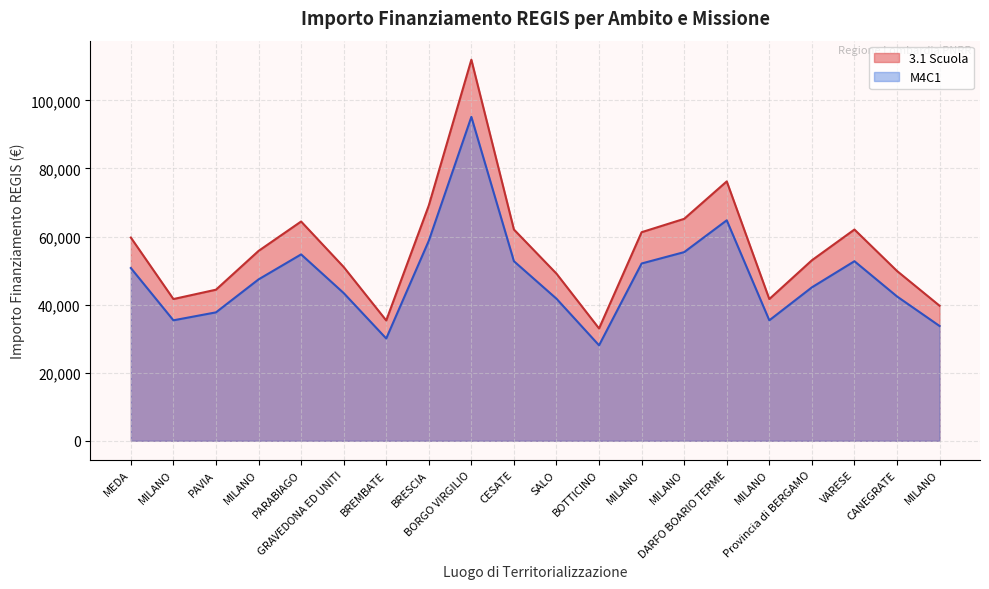

What is the label of the 13th point from the right?

BRESCIA